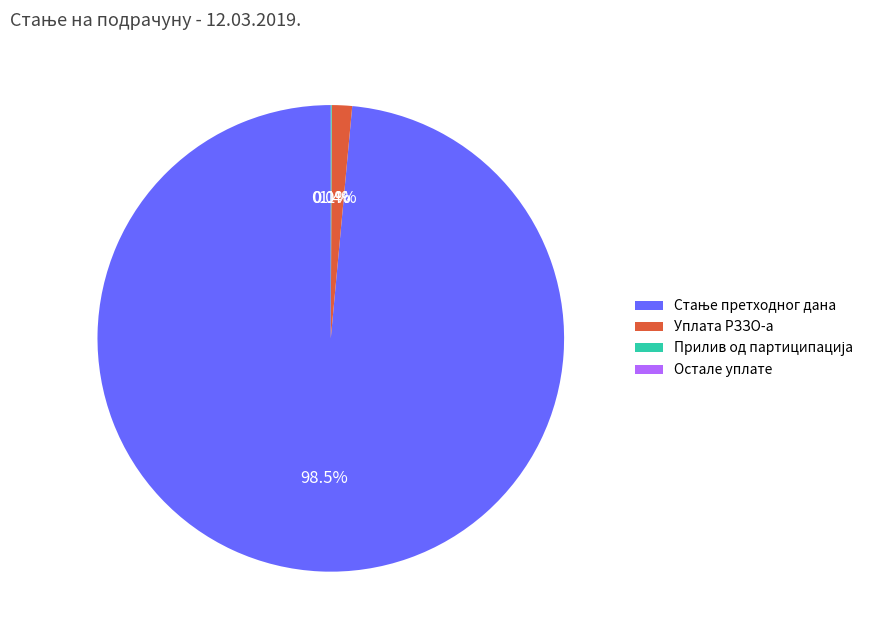

Is it true that Остале уплате is 0% of the pie?

True